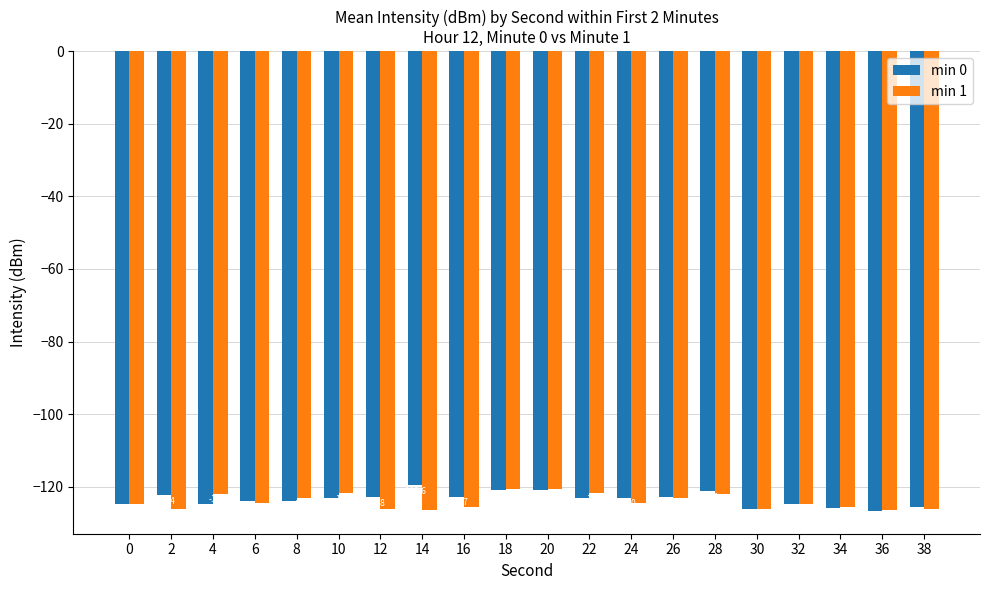

Where does the min 0 series first go above -123?

2